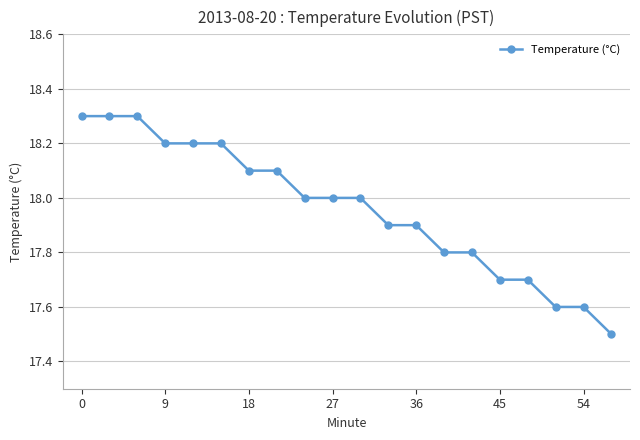

What is the sum of all values?

359.2